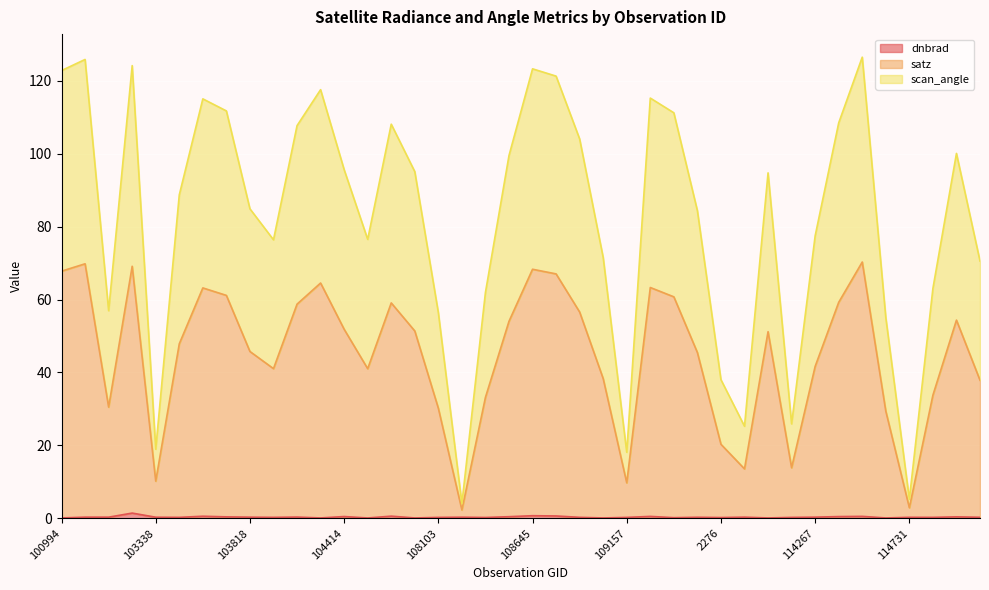

What is the value of the scan_angle point at the 9th from the left?

84.9